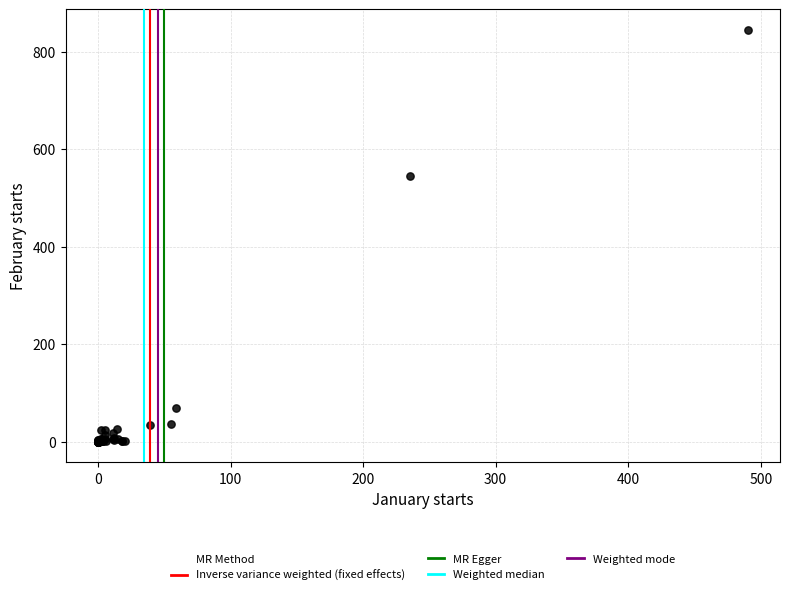

What Y value in the scatter plot is closest to 422?

545